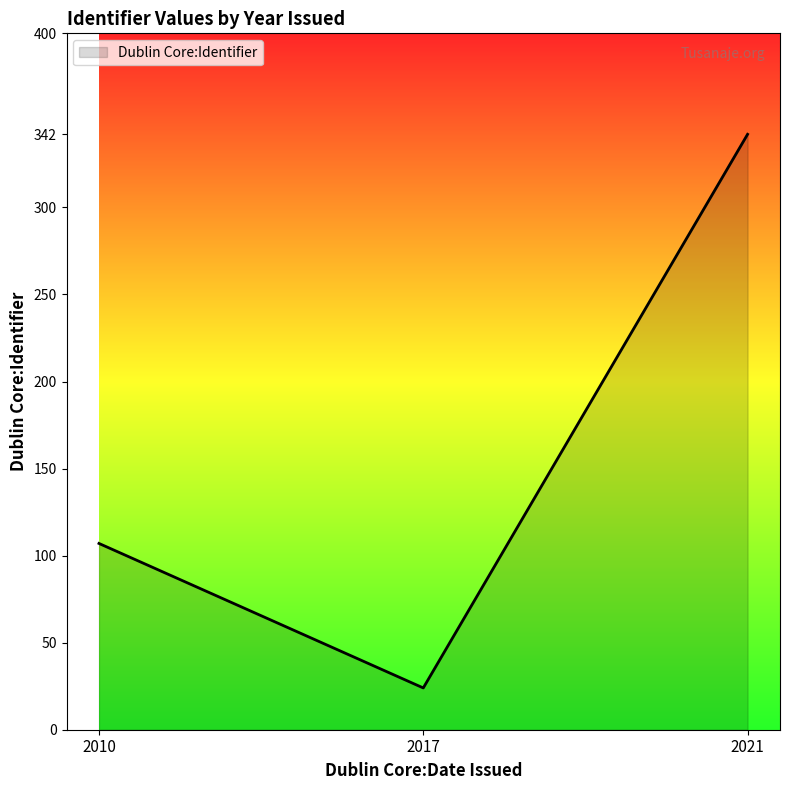

Does the chart have visible grid lines?

No